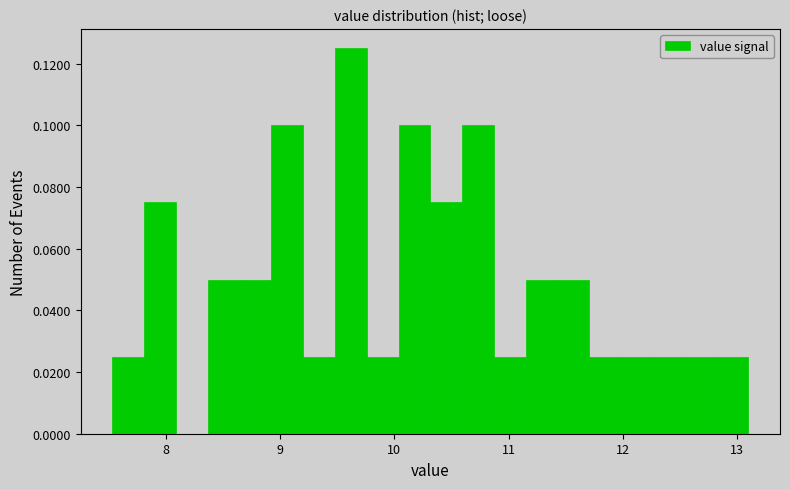

Around what value on the x-axis is the tallest bar? Give the approximate position of its centre, as read against the axis.

9.6